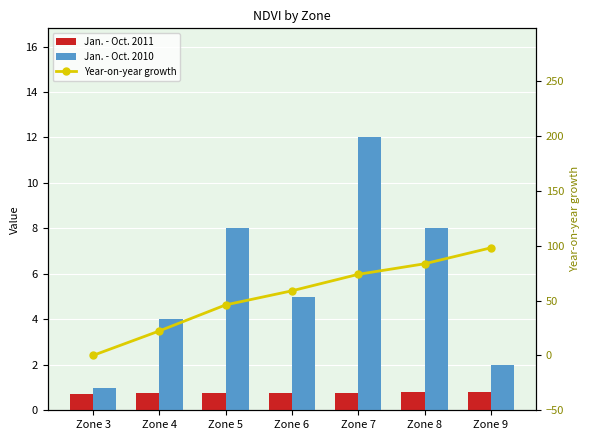

What is the value of the Jan. - Oct. 2010 bar at the 1st from the left?

1.0